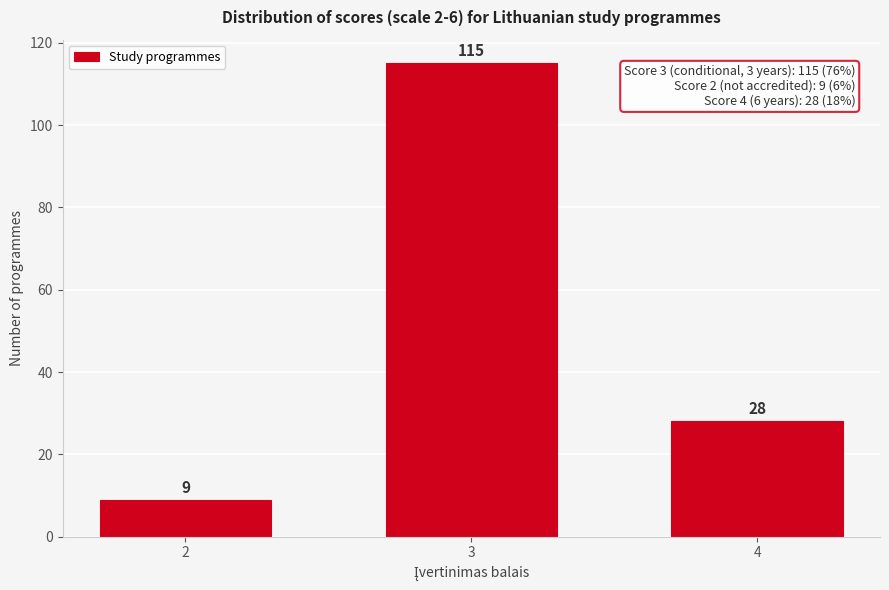

Reading left to right, what are all the values shown in this chart?

9	115	28